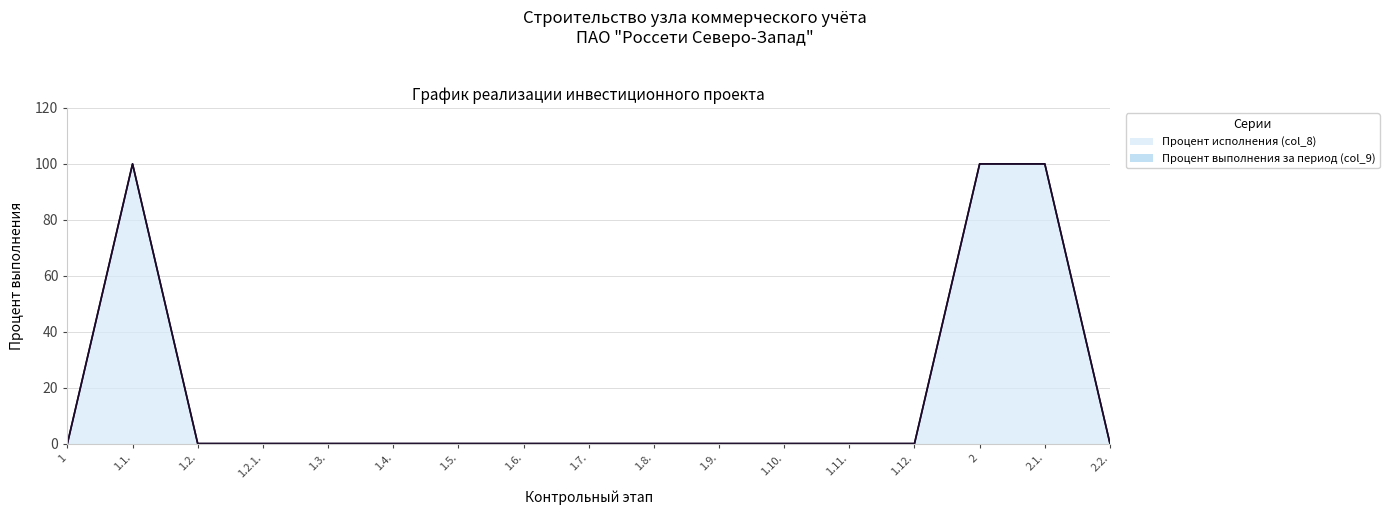

Rank the categories by value from lowest to highest.

1, 1.2., 1.2.1., 1.3., 1.4., 1.5., 1.6., 1.7., 1.8., 1.9., 1.10., 1.11., 1.12., 2.2., 1.1., 2, 2.1.